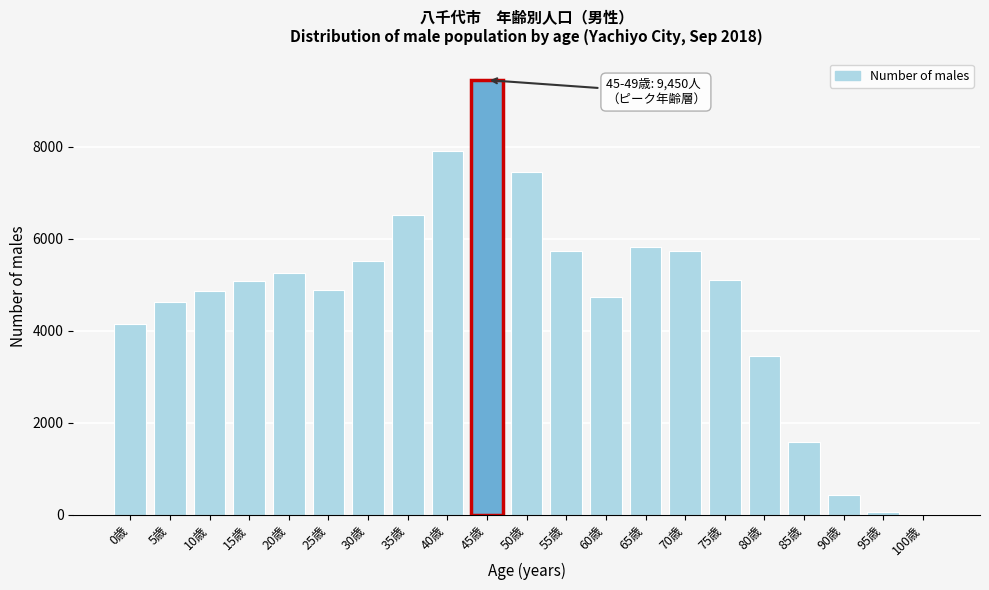

What is the sum of all values?

98309